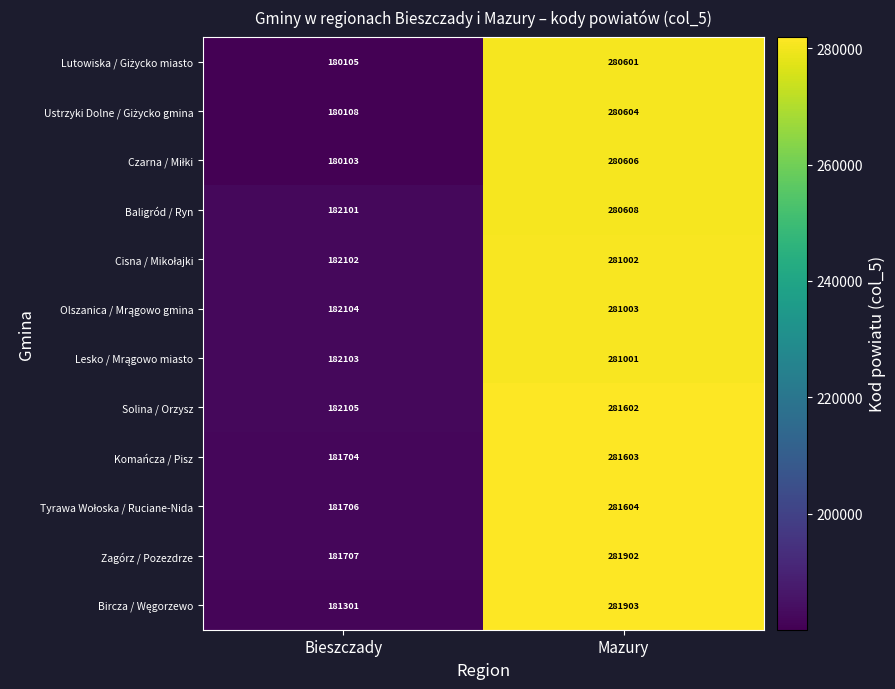

Which label corresponds to the largest value in the chart?

Mazury